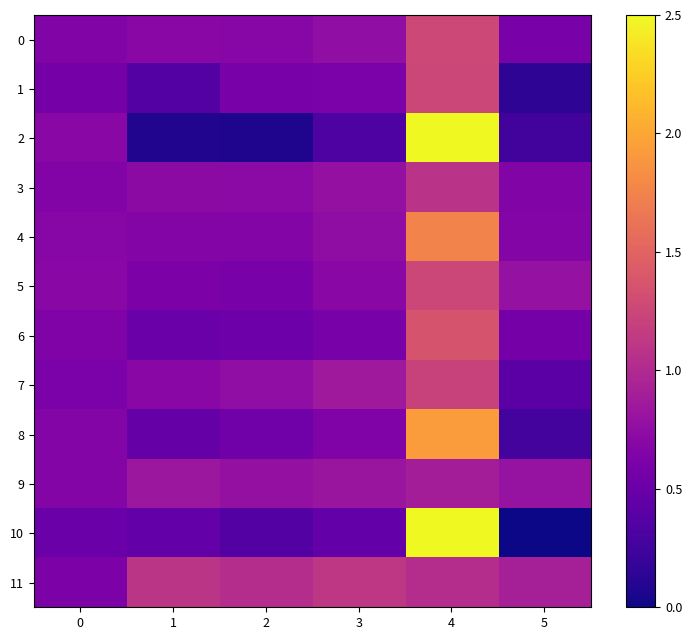

At which category is the sum across all series the highest?

4